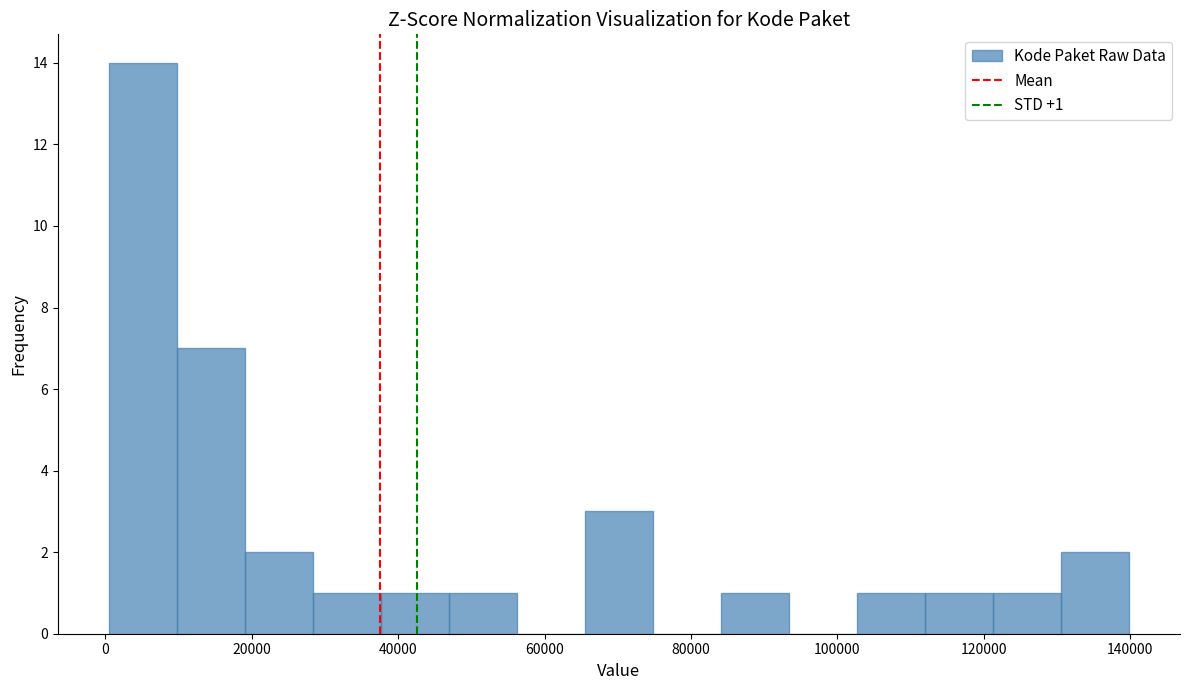

Which range on the x-axis has the tallest bar?

0 to 10000